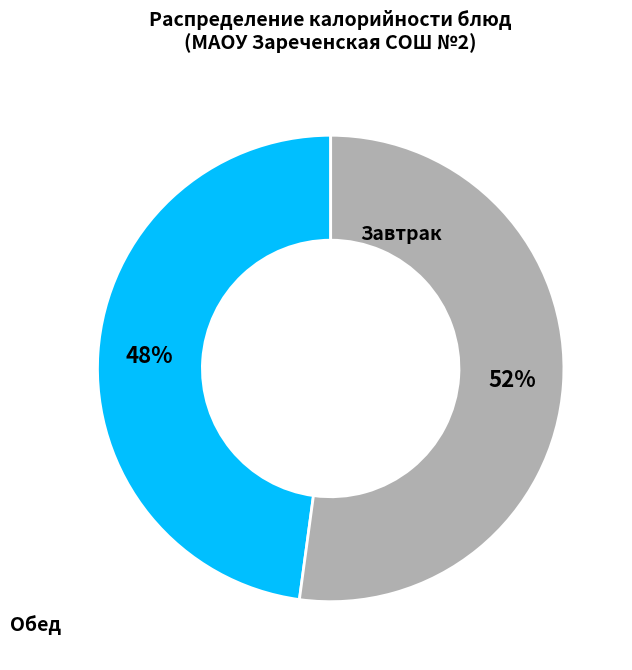

Is there a majority slice in this chart?

Yes